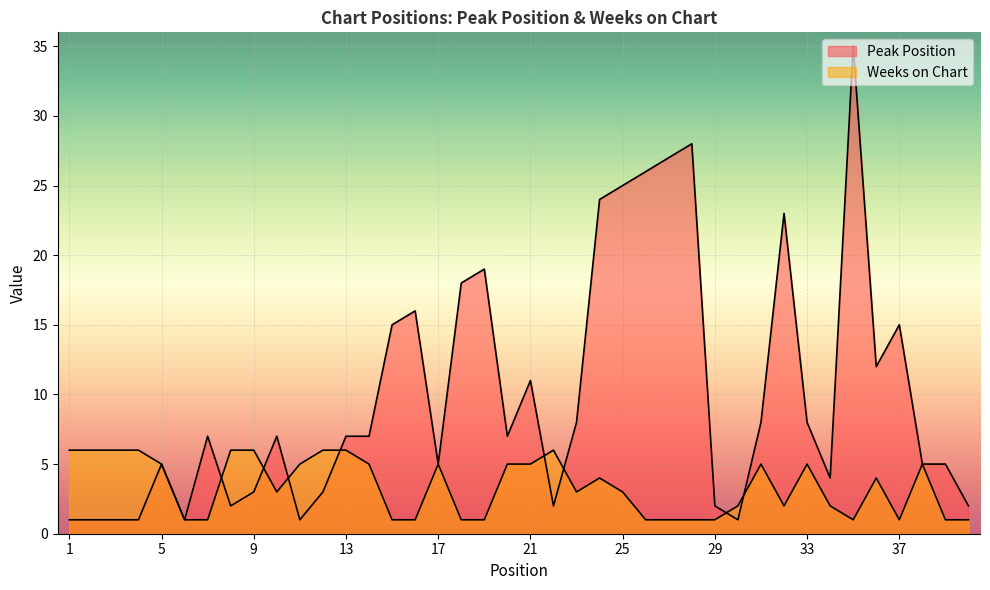

Does the chart display data point markers on the line(s)?

No